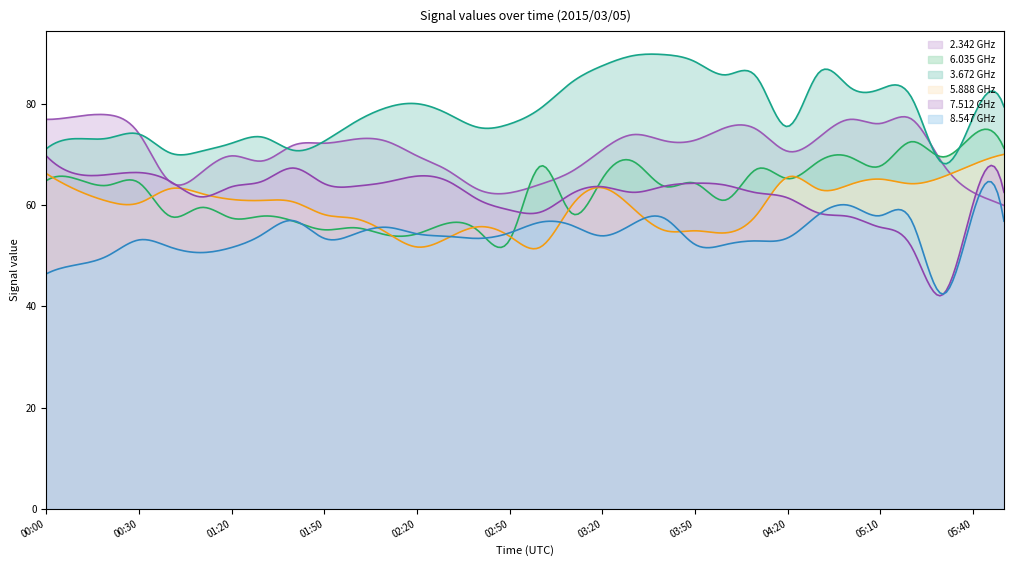

What is the average value of the 5.888 series?

60.2